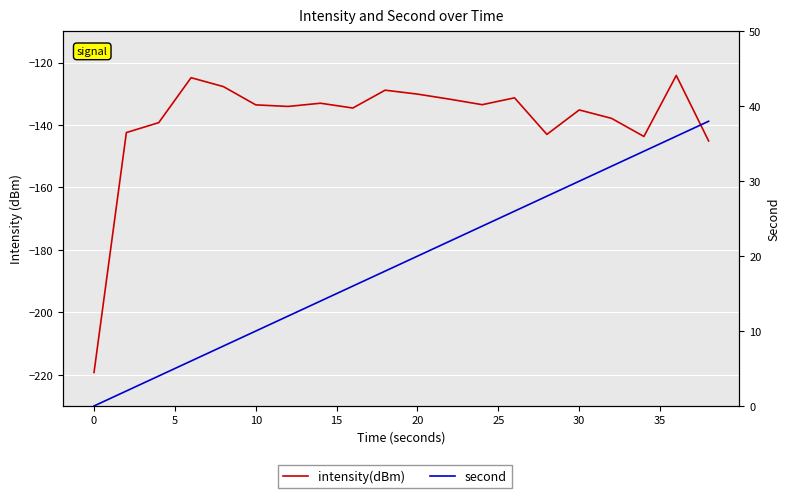

Does the chart display data point markers on the line(s)?

No